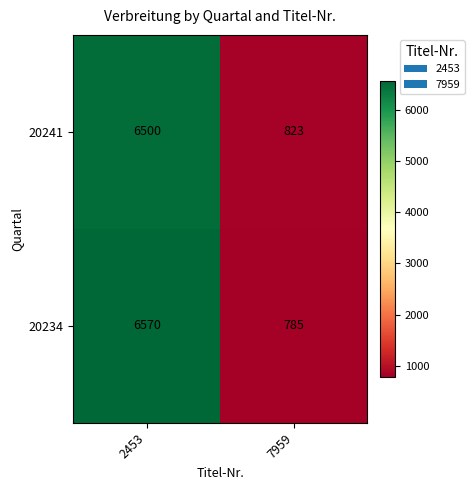

Which series has the largest range (max minus min)?

20234